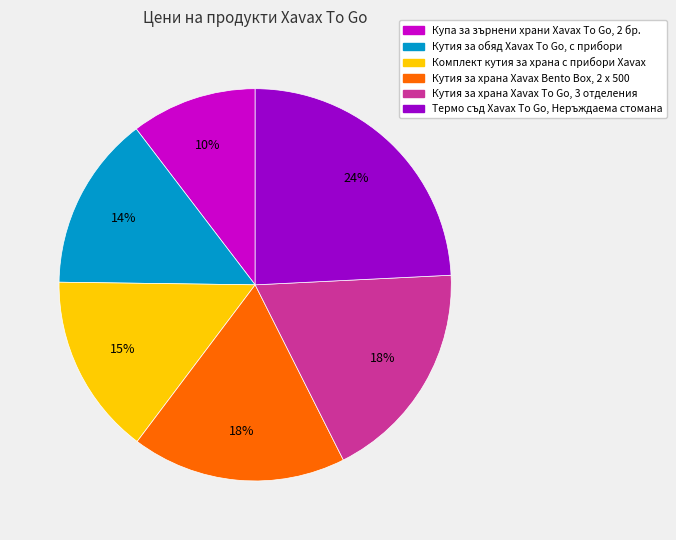

Approximately how many times larger is the value at Термо съд Xavax To Go compared to Кутия за храна Xavax To Go?

1.3